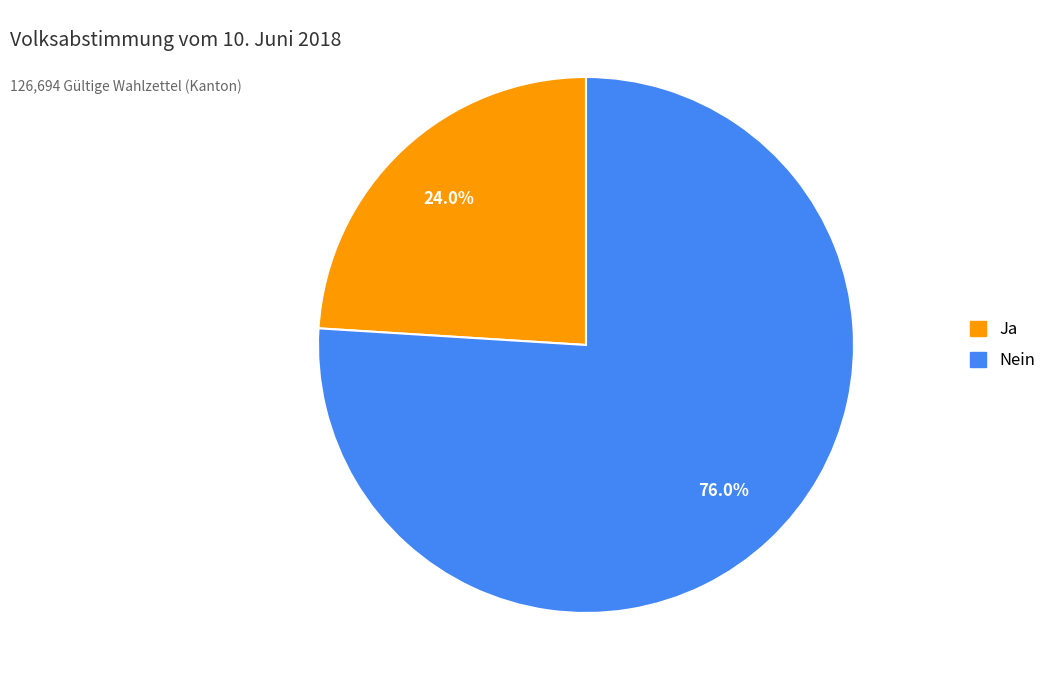

Between Ja and Nein, which is larger?

Nein